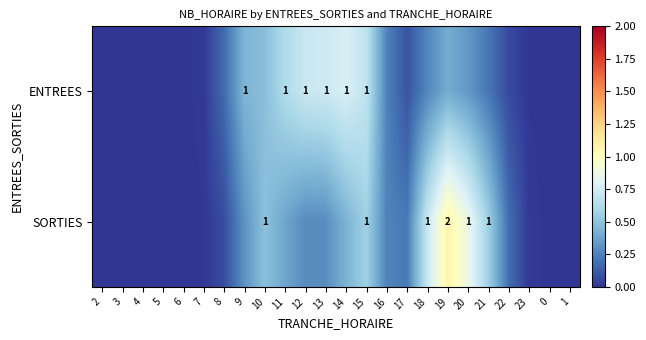

Which series changed the most between 10 and 0?

SORTIES